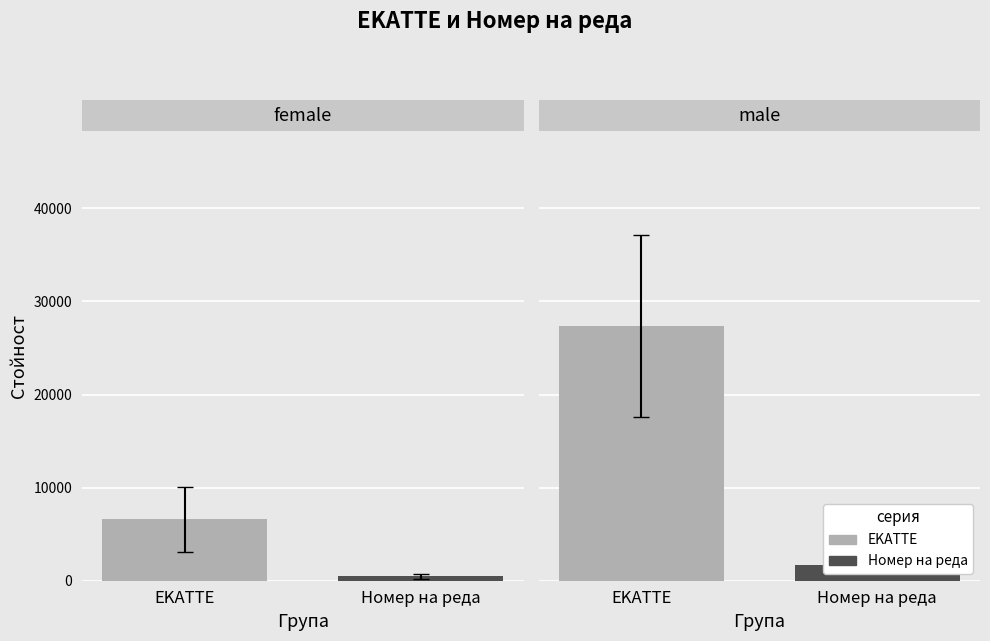

What is the difference between the EKATTE values at 37856 and 10080?

27776